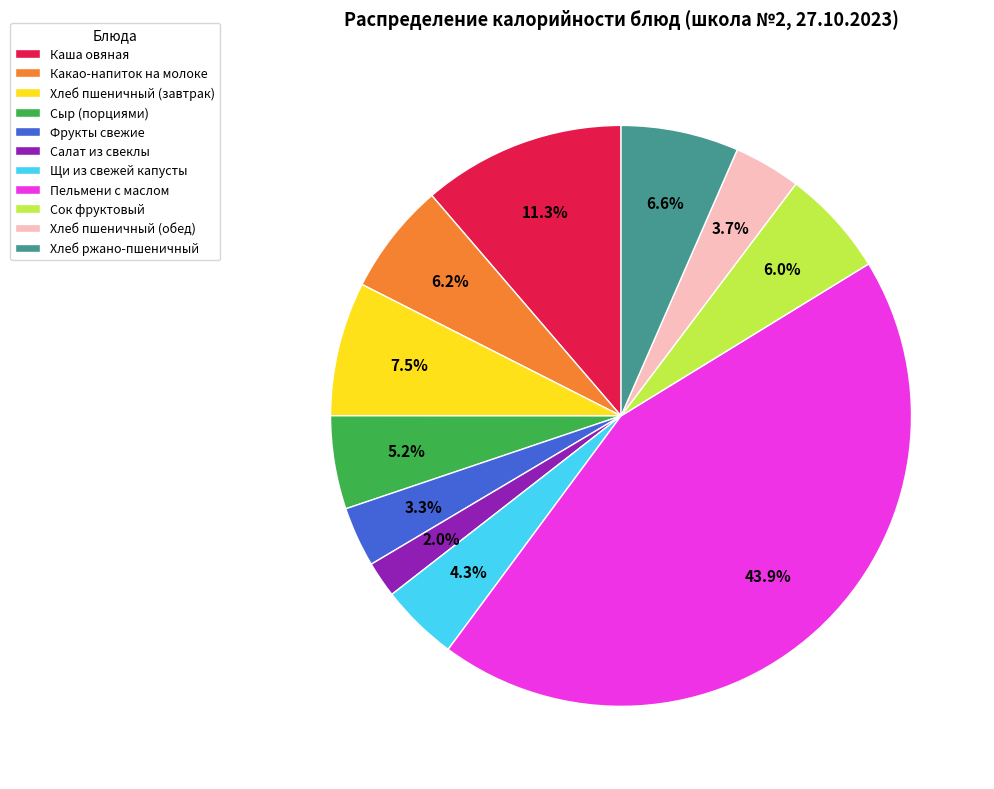

Approximately how many times larger is the value at Фрукты свежие compared to Щи из свежей капусты?

0.8